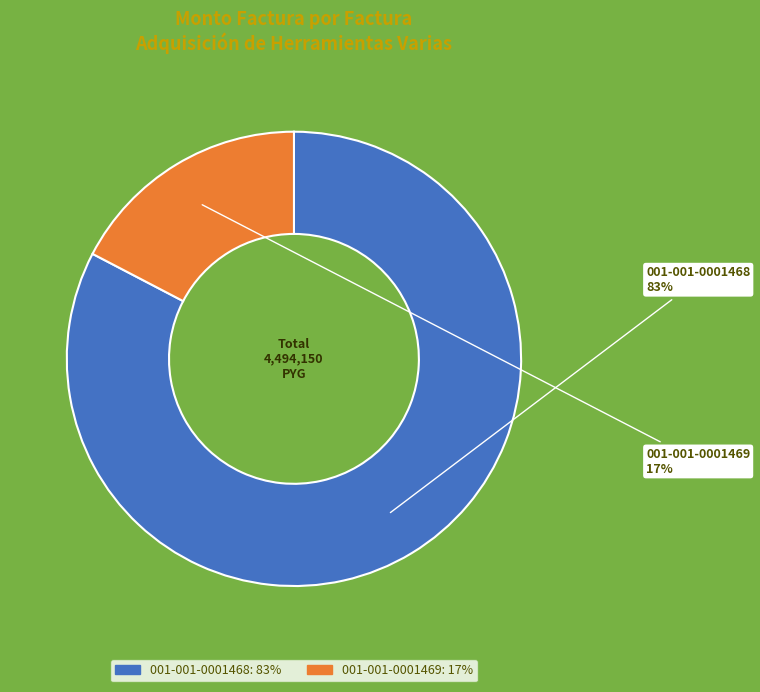

To the nearest percent, what is the combined percentage of 001-001-0001468 and 001-001-0001469?

100%